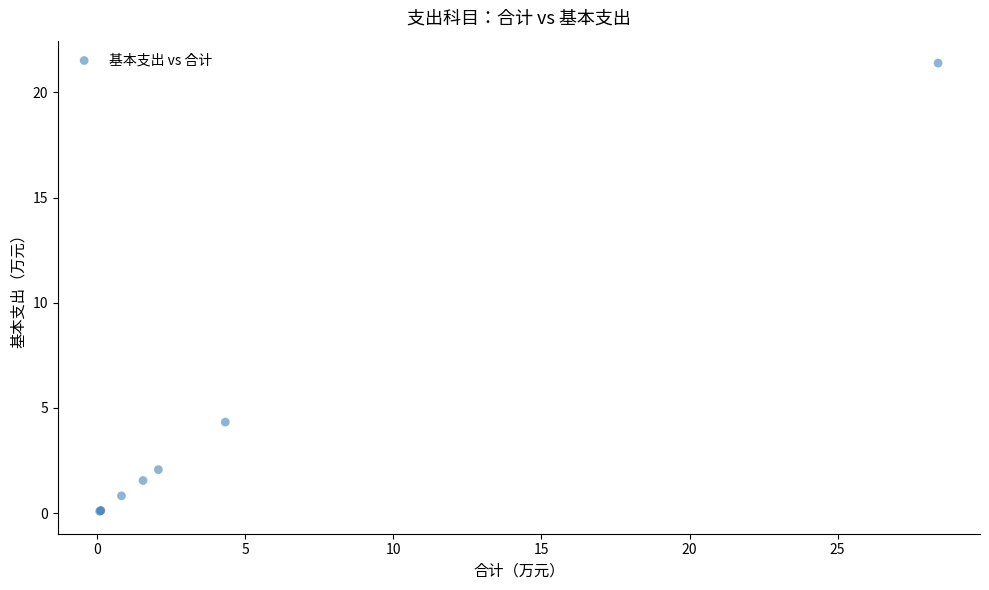

What Y value in the scatter plot is closest to 10?

4.3